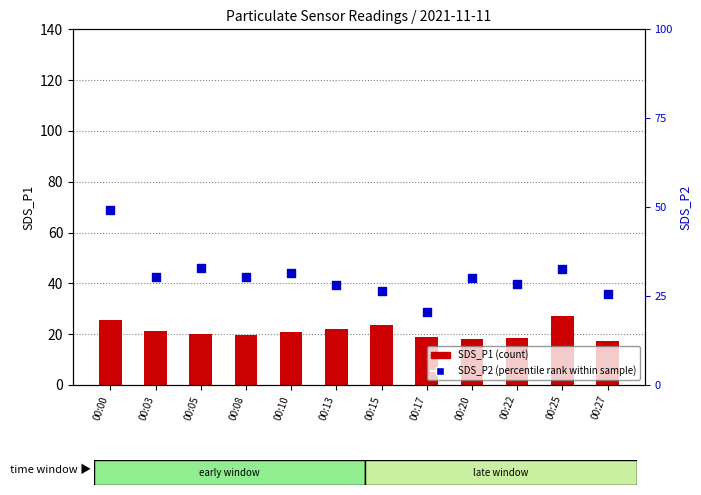

Which series has the largest total across all categories?

SDS_P2 (percentile rank)